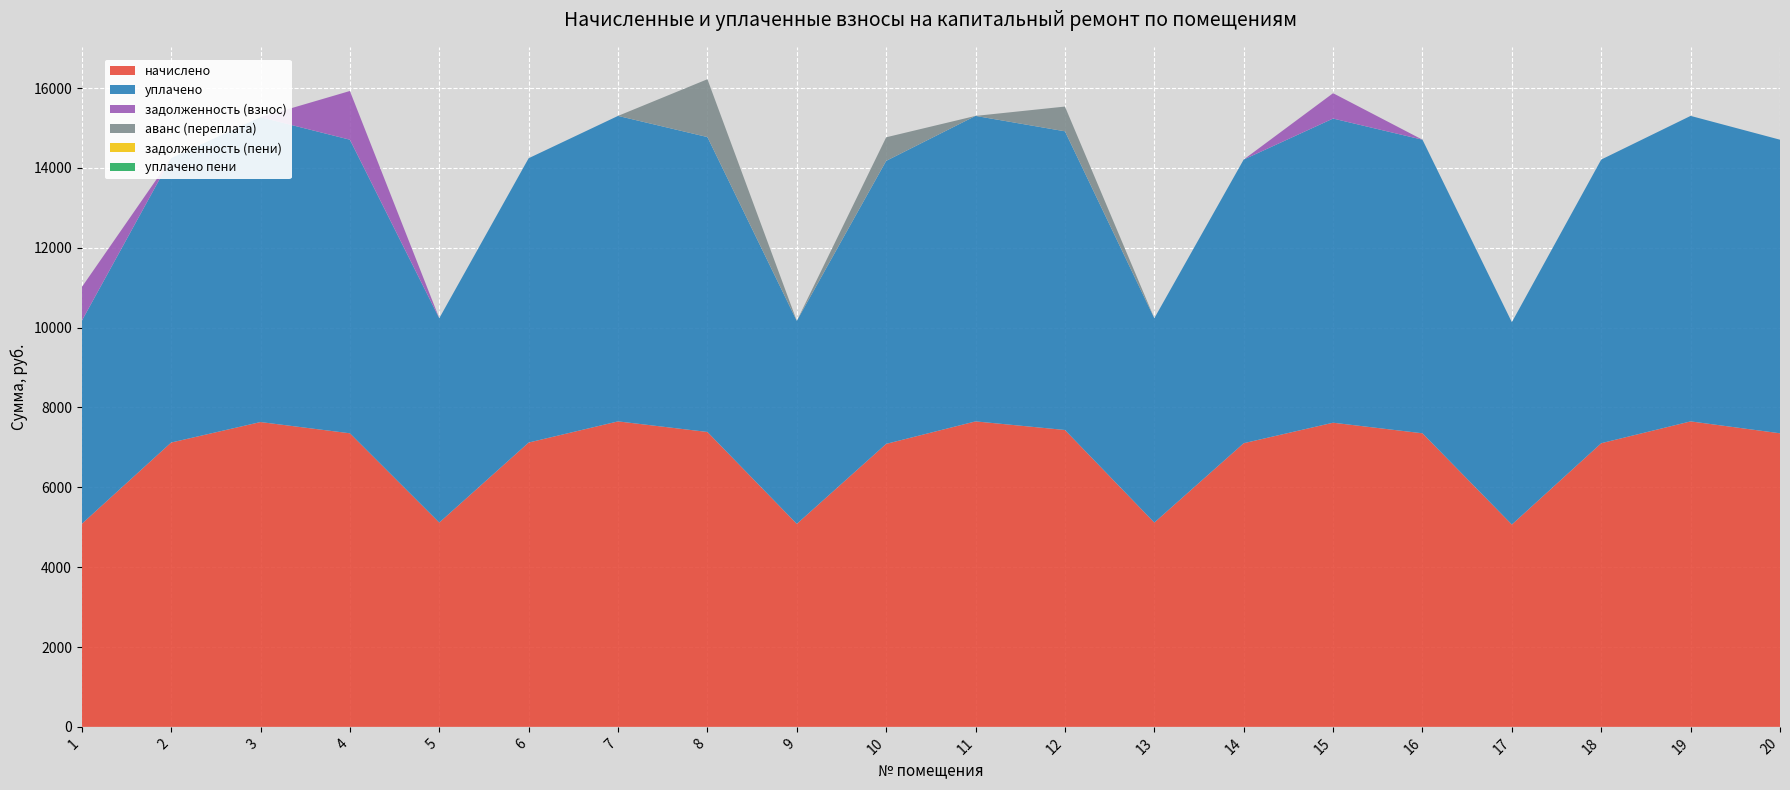

Reading left to right, transcribe all the data shown in this chart.

начислено: 5083.9	7120.8	7634.2	7352.6	5117.0	7120.8	7650.7	7385.8	5083.9	7087.7	7650.7	7435.4	5117.0	7104.2	7617.6	7352.6	5067.4	7104.2	7650.7	7352.6
уплачено: 5083.9	7120.8	7634.2	7352.6	5117.0	7120.8	7650.7	7385.8	5083.9	7087.7	7650.7	7480.3	5117.0	7104.2	7617.6	7352.6	5067.4	7104.2	7650.7	7352.6
задолженность (взнос): 843.5	0.0	0.0	1220.0	0.0	0.0	0.0	0.0	0.0	0.0	0.0	0.0	0.0	0.0	634.8	0.0	0.0	0.0	0.0	0.0
аванс (переплата): 0.0	0.0	0.0	0.0	0.0	0.0	0.0	1448.8	0.0	590.6	0.0	619.6	0.0	0.0	0.0	0.0	0.0	0.0	0.0	0.0
задолженность (пени): 0.0	0.0	0.0	0.0	0.0	0.0	0.0	0.0	0.0	0.0	0.0	0.0	0.0	0.0	0.0	0.0	0.0	0.0	0.0	0.0
уплачено пени: 0.0	0.0	0.0	0.0	0.0	0.0	0.0	0.0	0.0	0.0	0.0	0.0	0.0	0.0	0.0	0.0	0.0	0.0	0.0	0.0